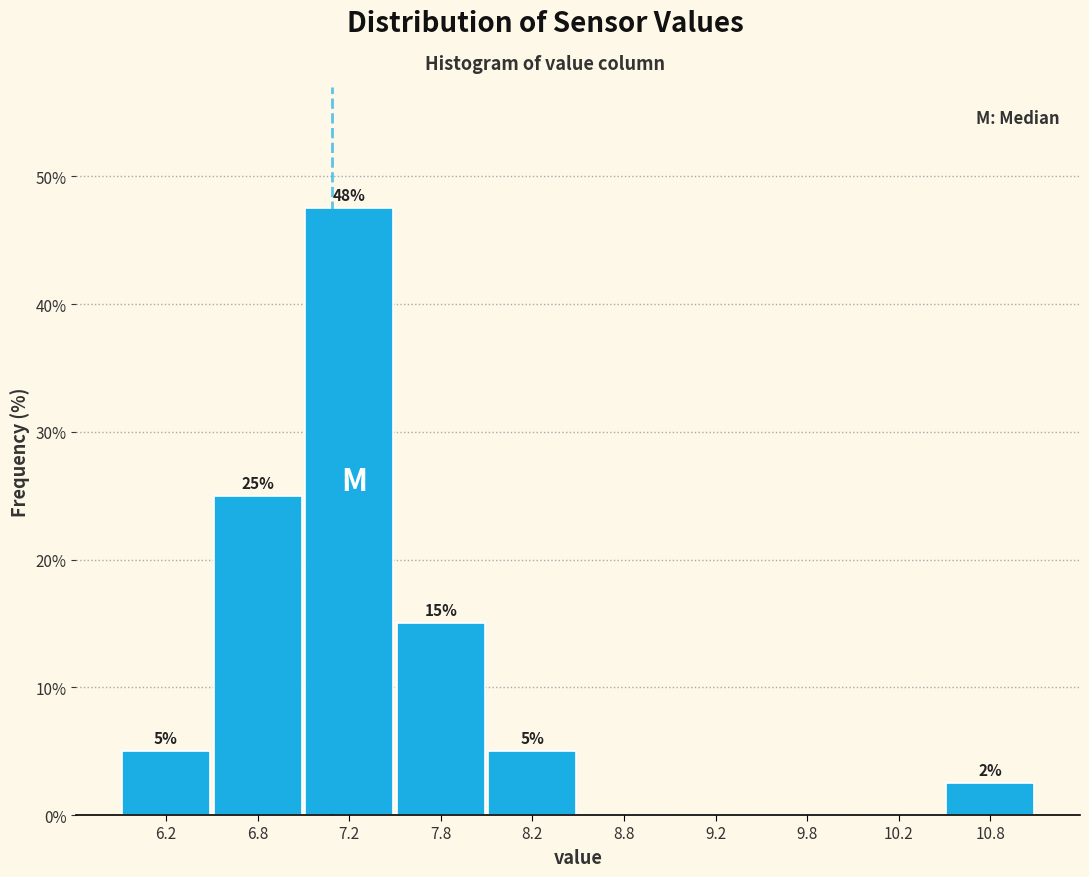

Which range on the x-axis has the tallest bar?

7.0 to 7.5